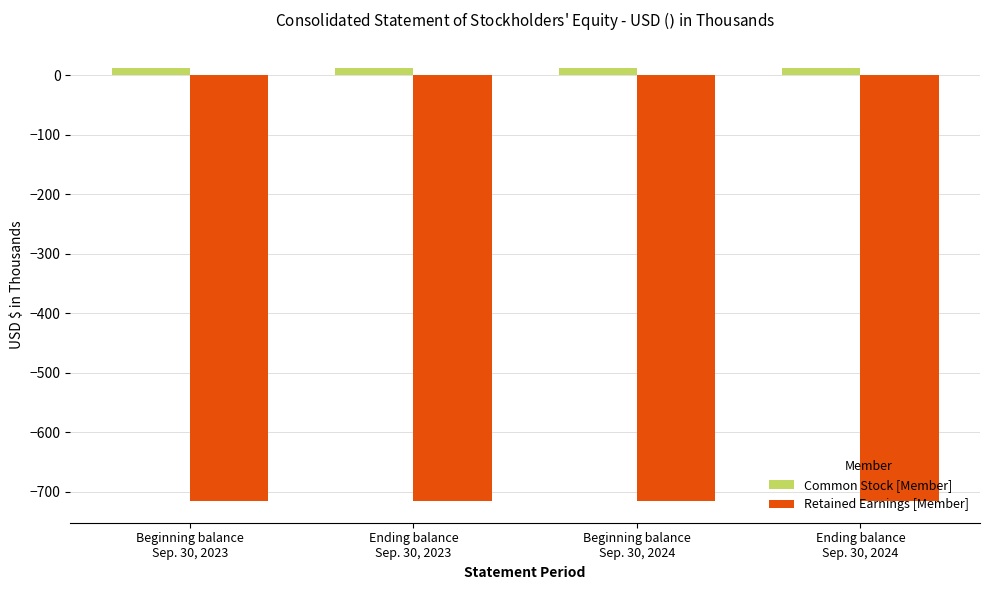

Which series has the largest total across all categories?

Common Stock [Member]